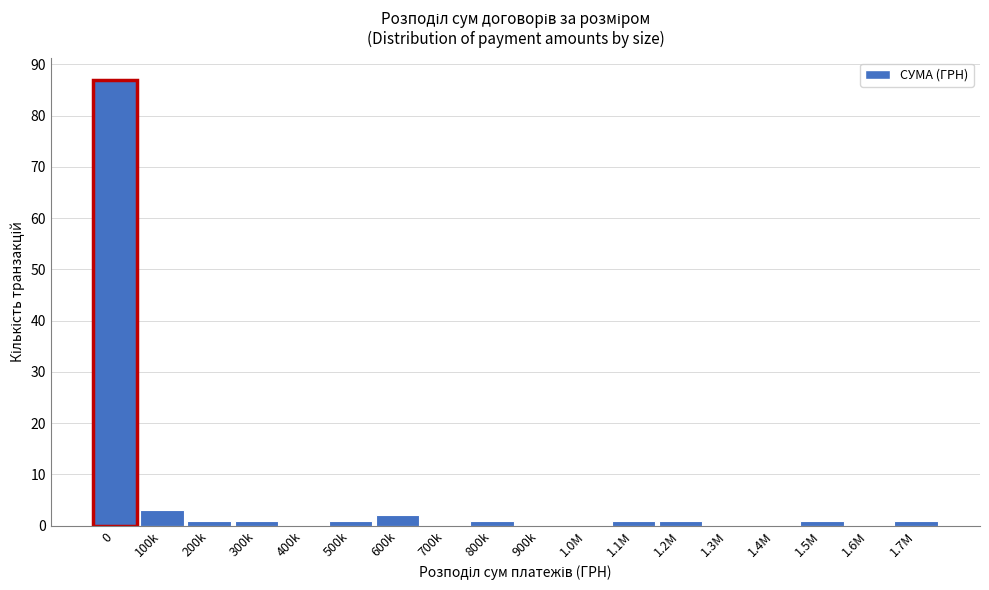

Reading right to left, transcribe all the data shown in this chart.

1.7M=1	1.6M=0	1.5M=1	1.4M=0	1.3M=0	1.2M=1	1.1M=1	1.0M=0	900k=0	800k=1	700k=0	600k=2	500k=1	400k=0	300k=1	200k=1	100k=3	0=87